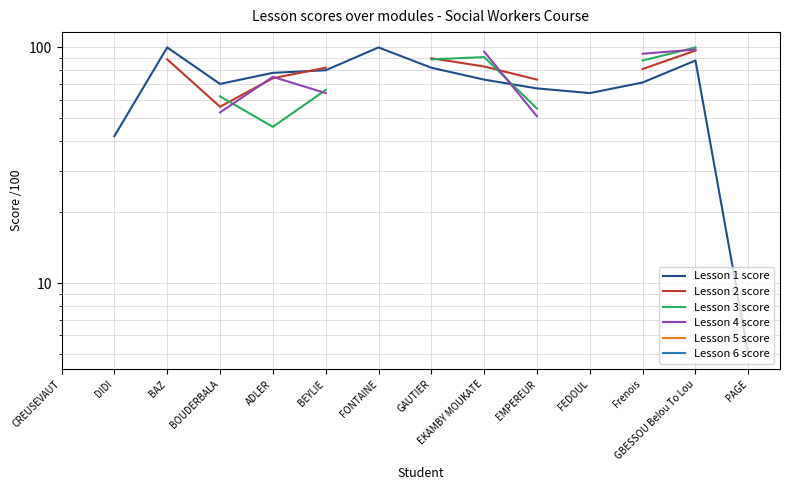

What is the maximum value shown in the chart?

100.0